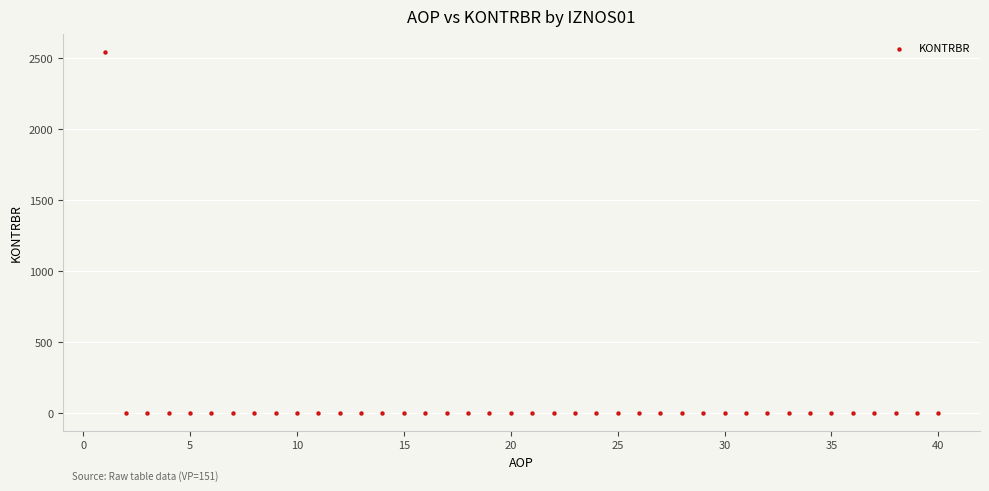

What is the range of Y values (max minus min)?

2546.9